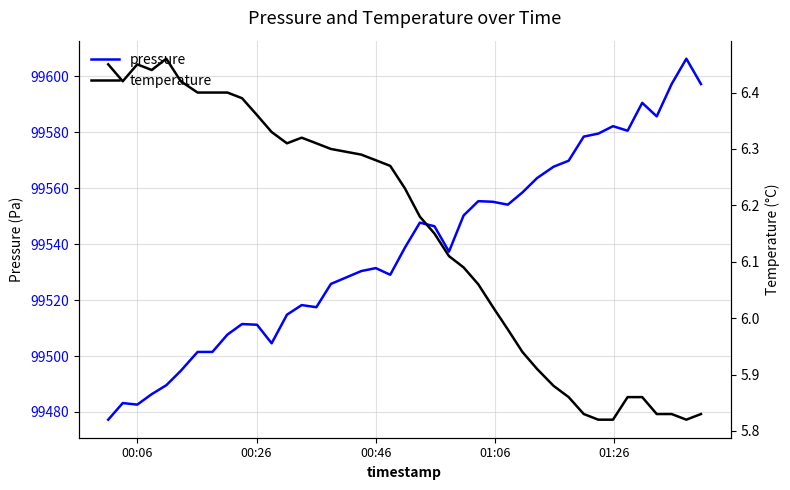

At how many categories does at least one series exceed 42782?

40